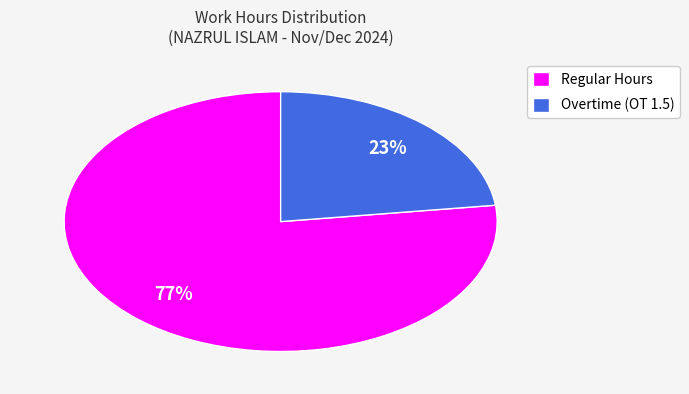

To the nearest percent, what percentage of the pie is Overtime (OT 1.5)?

23%